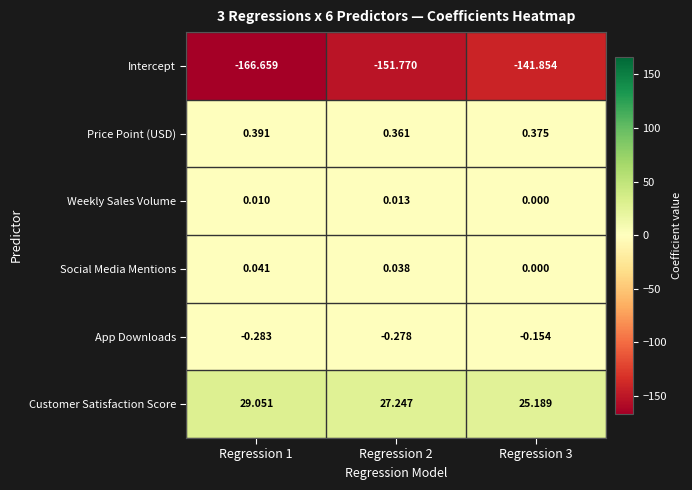

Which series has the largest total across all categories?

Customer Satisfaction Score